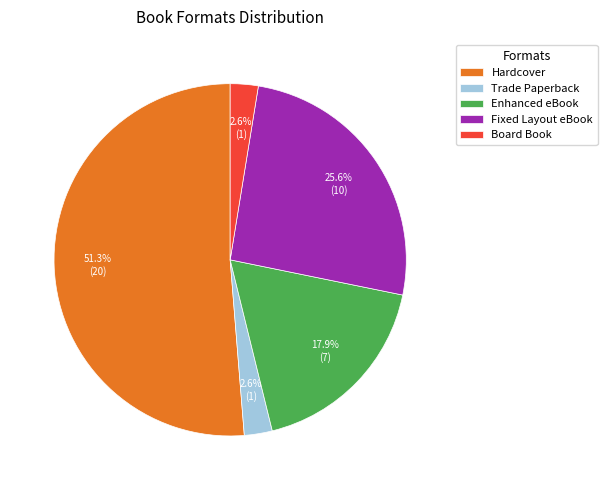

To the nearest percent, what is the average slice percentage?

20%